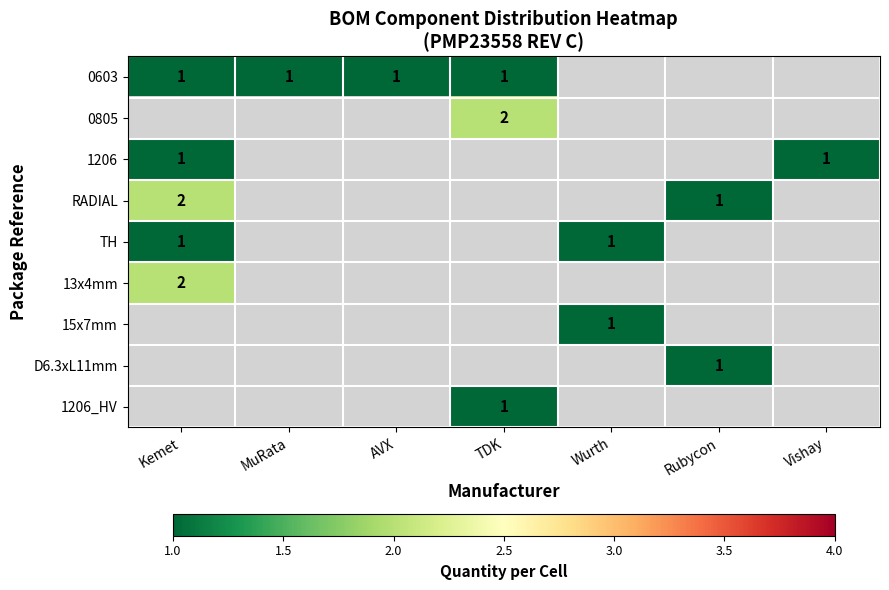

True or false: 0805 has a value of 3 at TDK.

False